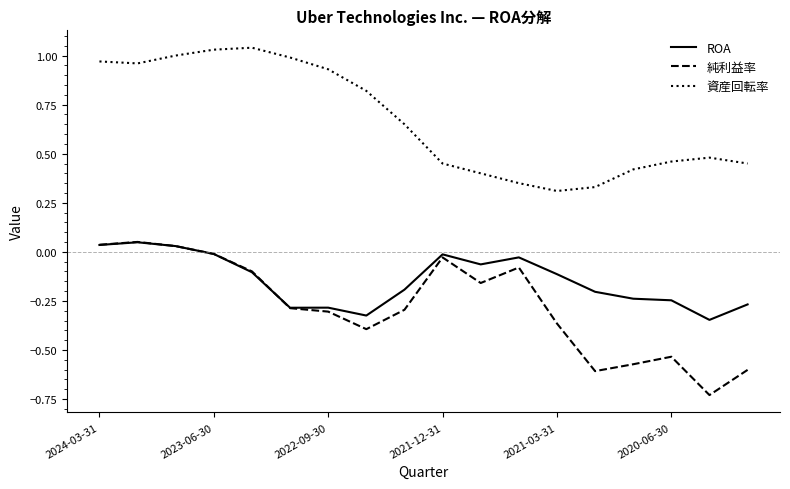

What are all the series names shown in the legend?

ROA, 純利益率, 資産回転率